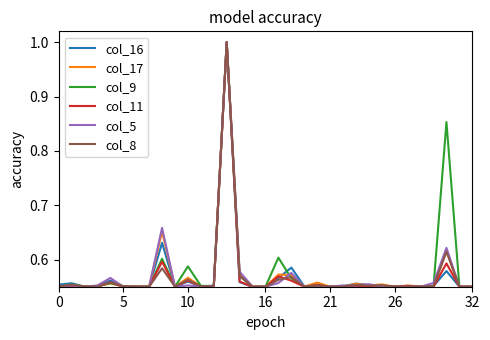

What is the highest value of the col_5 series?

1.0